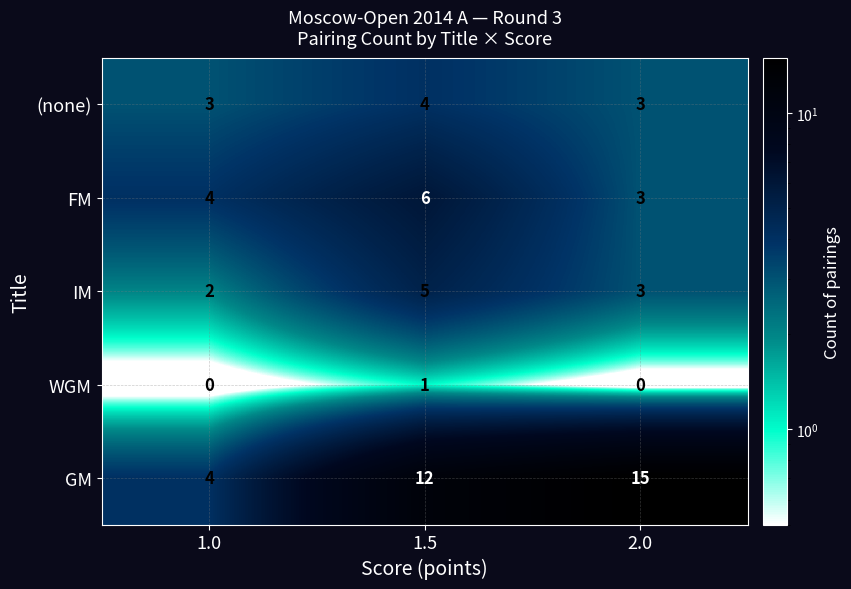

True or false: GM has a value of 17 at 1.5.

False